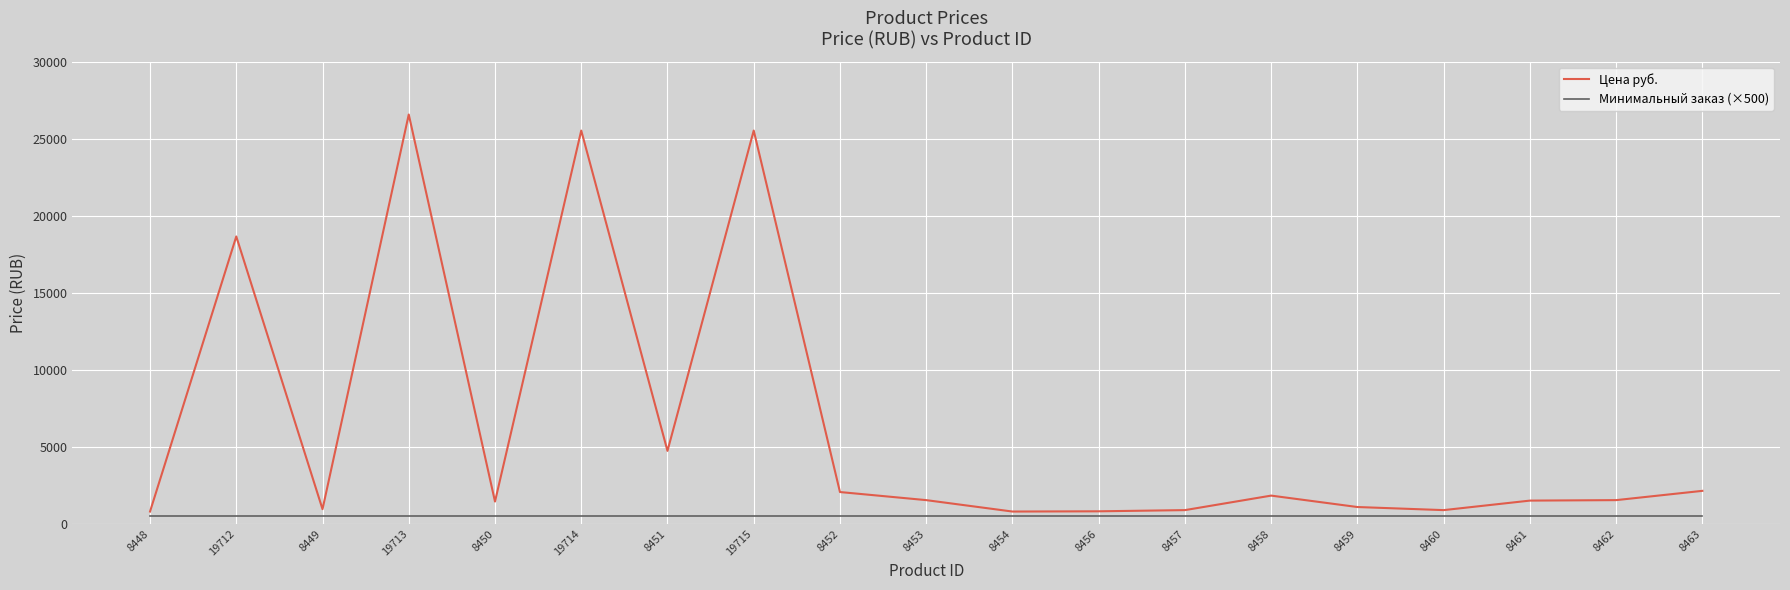

What is the approximate value of Минимальный заказ (×500) at 8459?

500.0